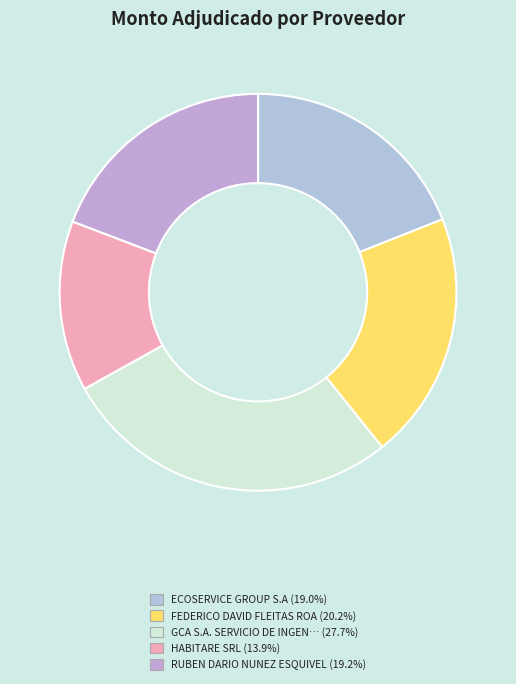

Count the number of slices in the pie.

5